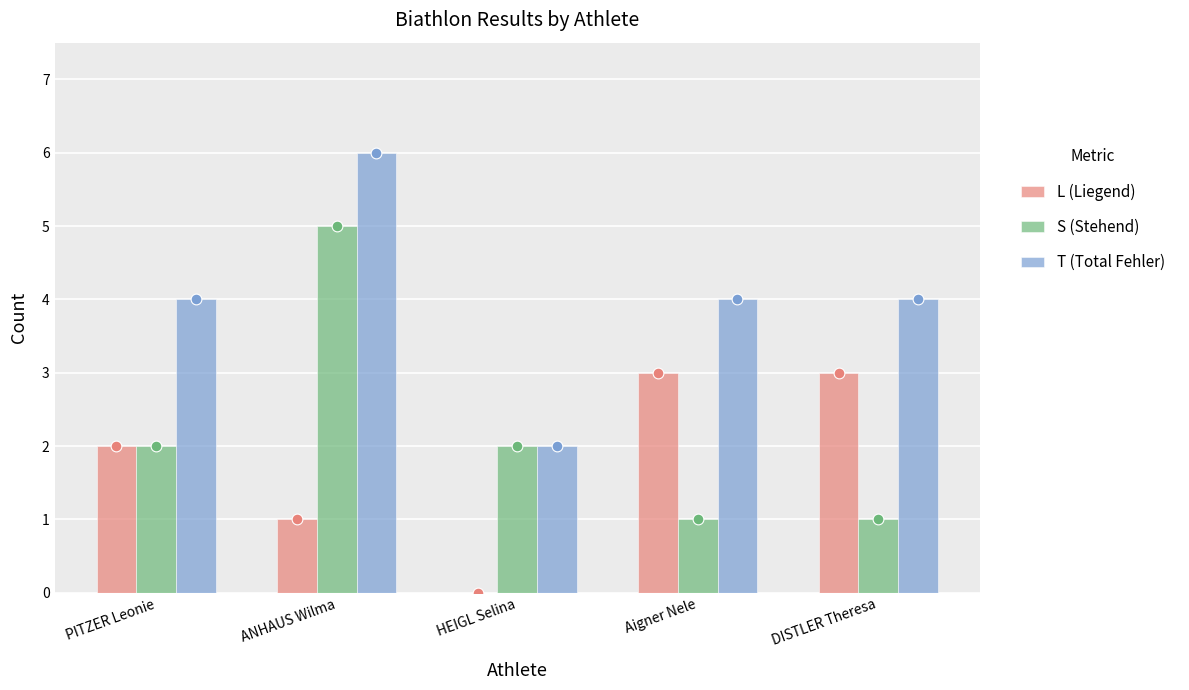

Which series reaches the minimum Y coordinate?

L (Liegend)